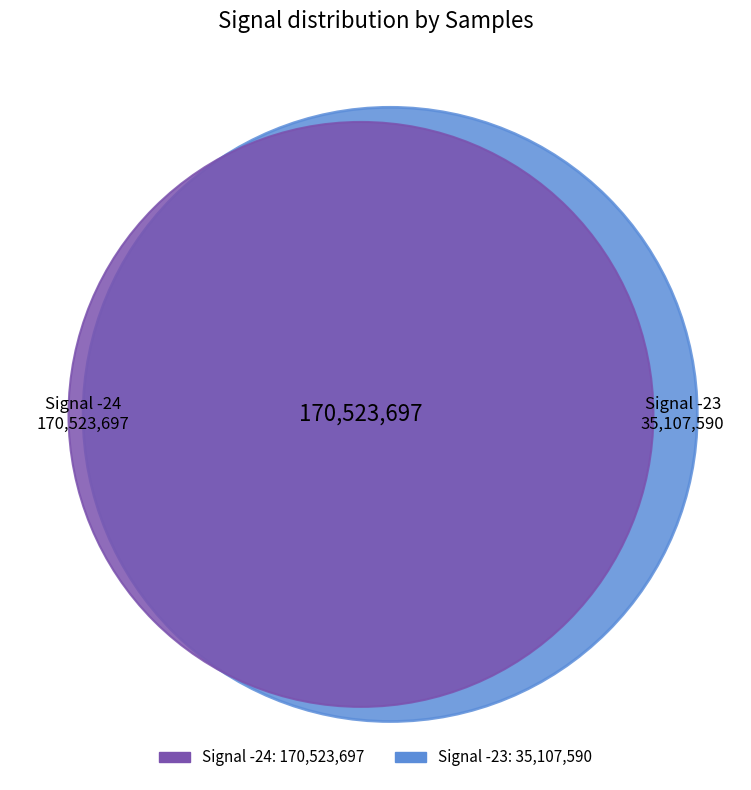

The Signal -22 slice represents 21% of the pie. True or false?

False